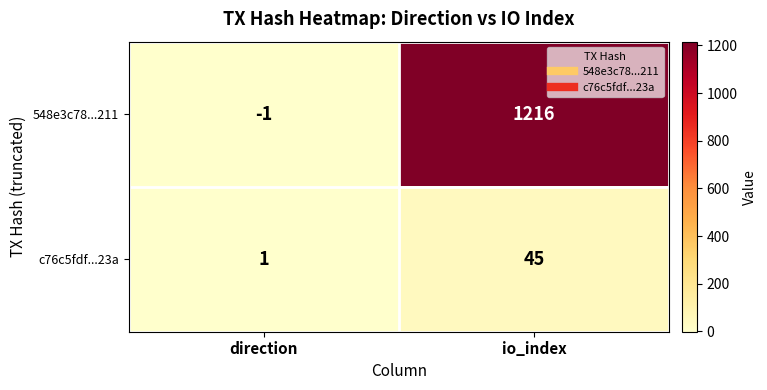

Reading left to right, list all the values displayed in this chart.

548e3c78...211: direction=-1	io_index=1216
c76c5fdf...23a: direction=1	io_index=45